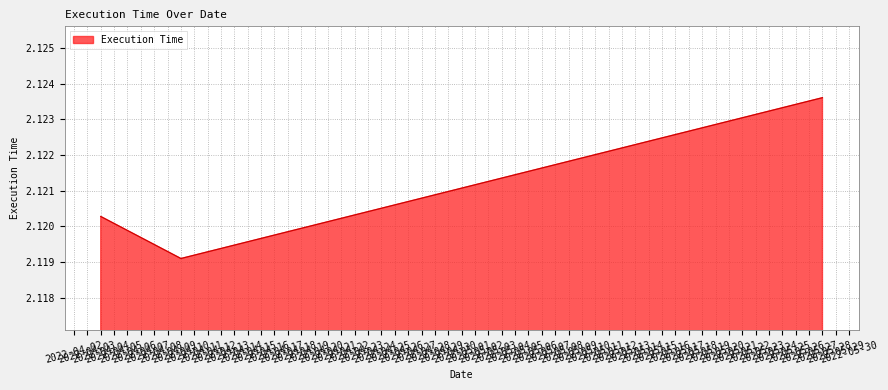

Count the values in the range 2 to 3.

3